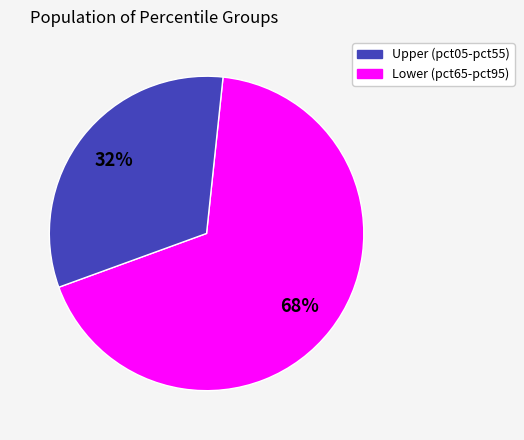

How many segments does this pie chart have?

2